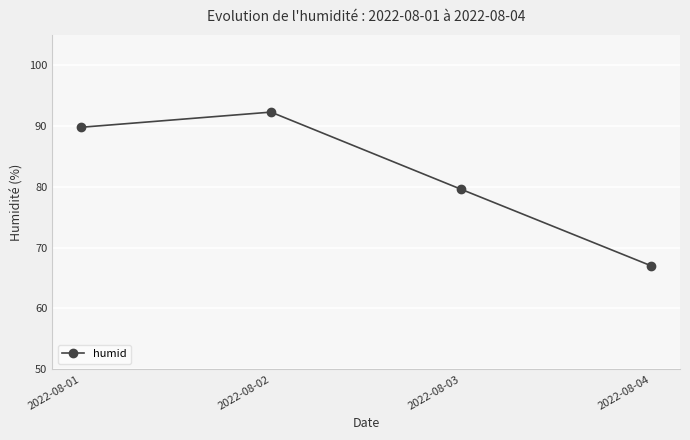

Where does the data first go above 89?

2022-08-01